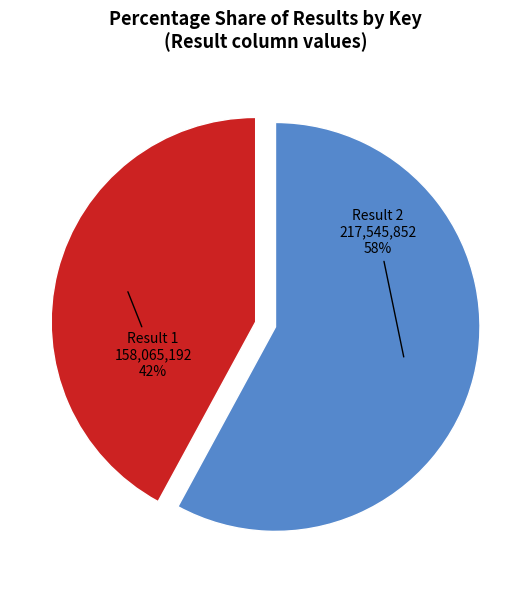

To the nearest percent, what is the average slice percentage?

50%